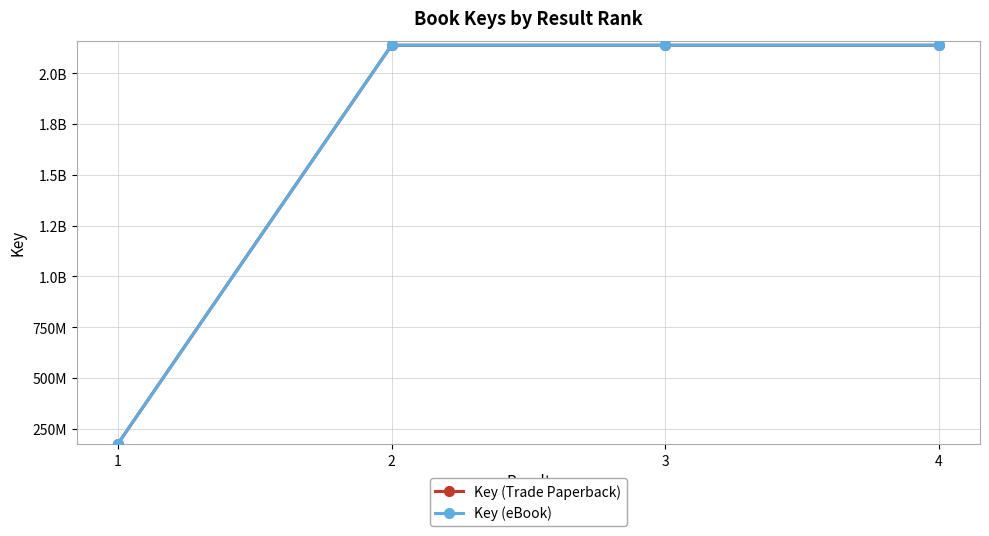

What is the value of the Key (Trade Paperback) point at the 2nd from the left?

2137672858